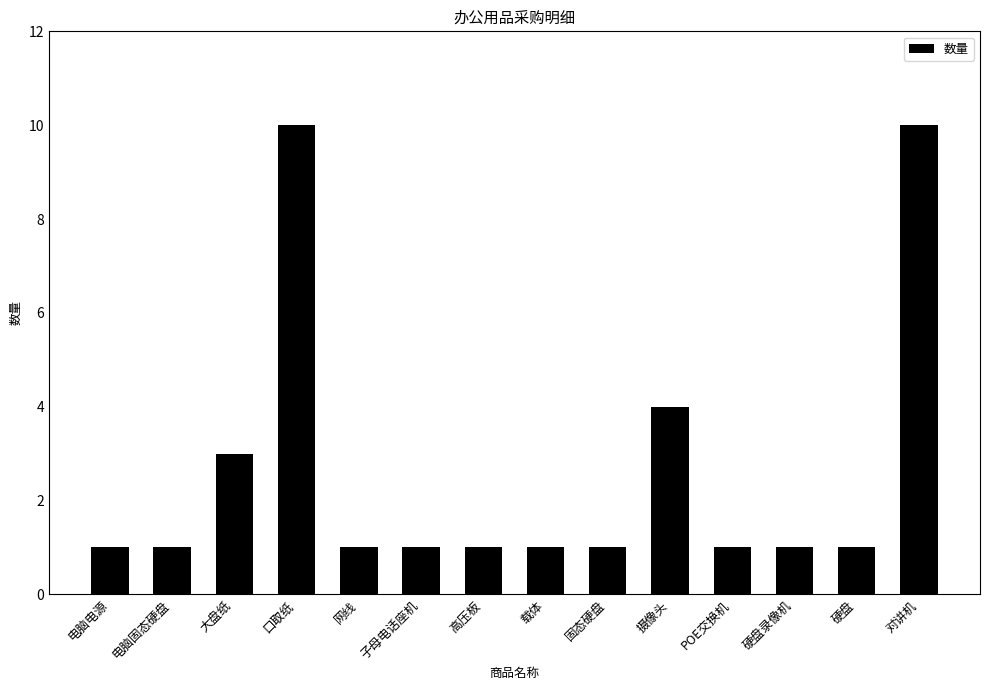

What is the value of the 13th bar from the left?

1